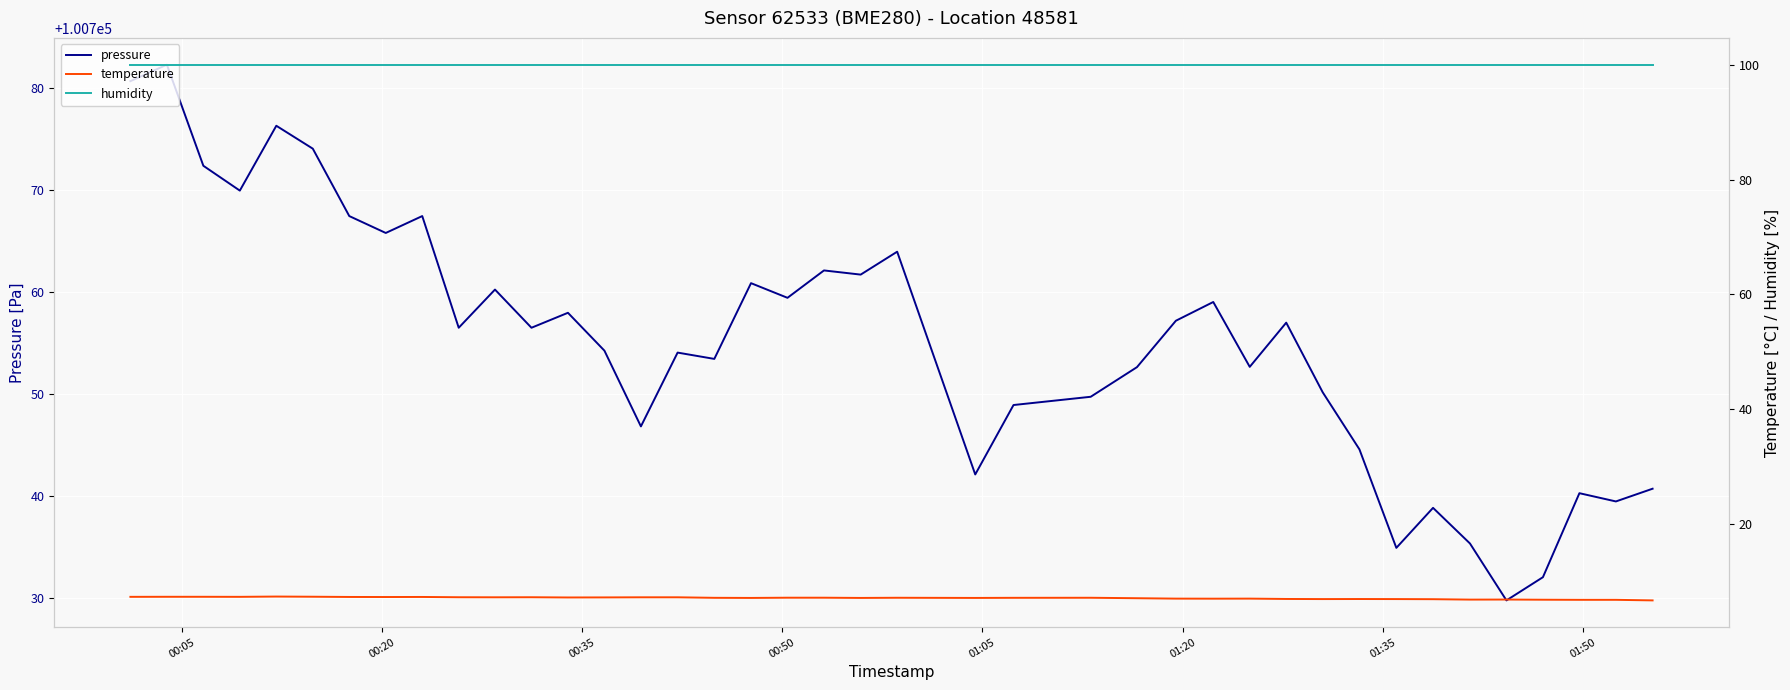

What is the maximum value for humidity?

100.0